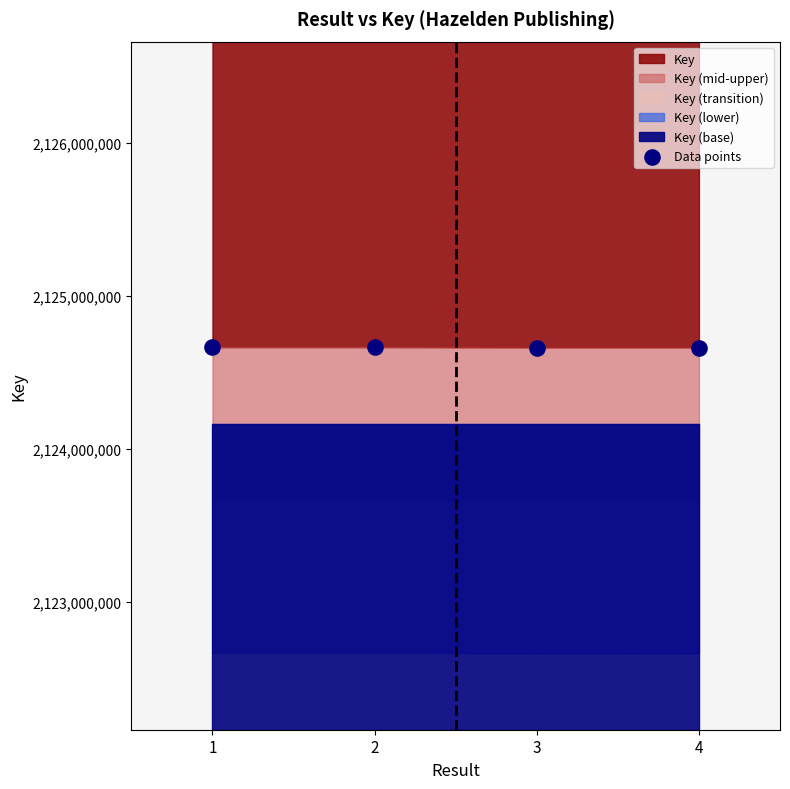

What is the range of Y values (max minus min)?

2427